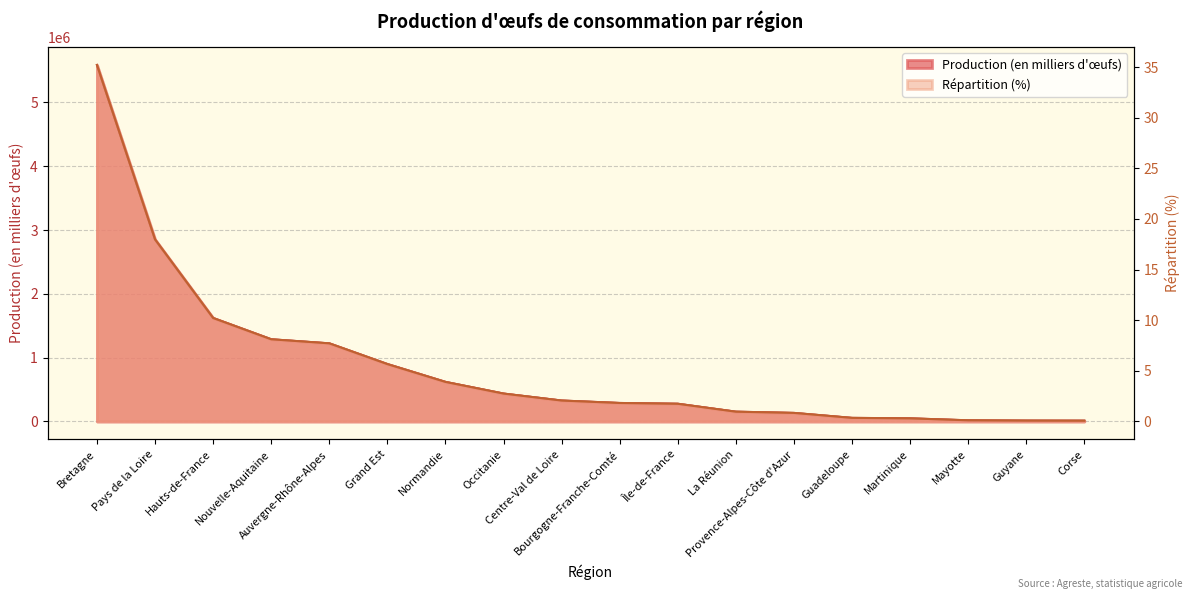

True or false: Production (en milliers d'œufs) and Répartition (%) intersect in this chart.

False